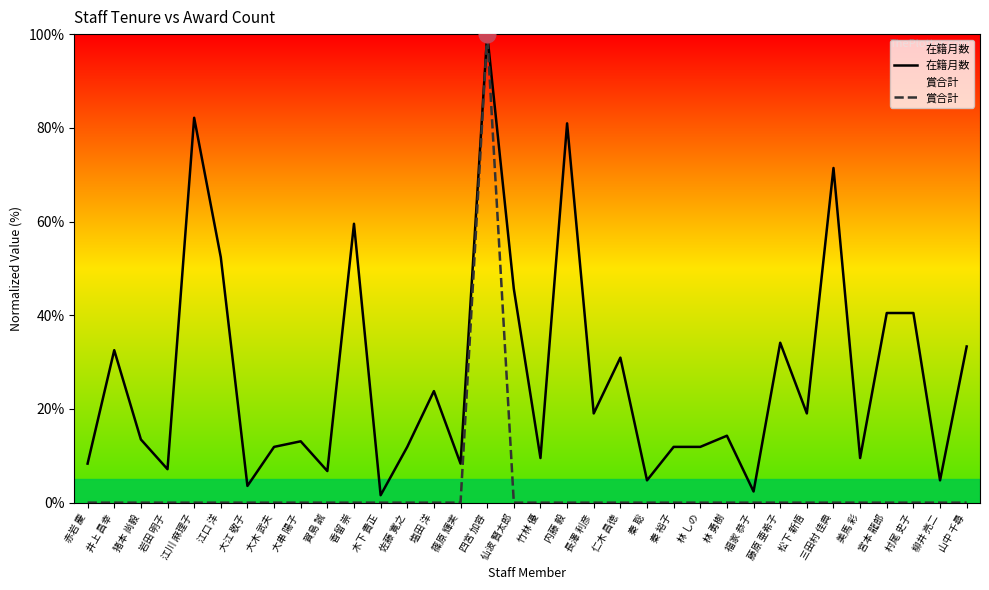

What are all the series names shown in the legend?

在籍月数, 賞合計